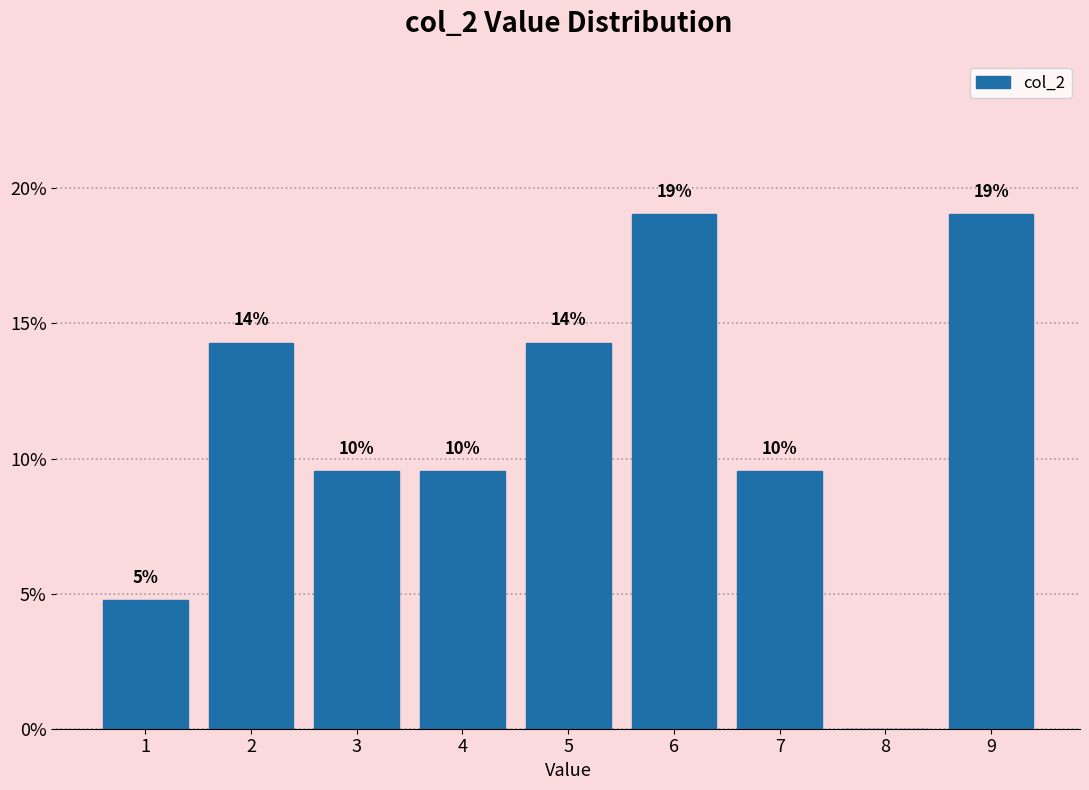

Are the bars horizontal?

No